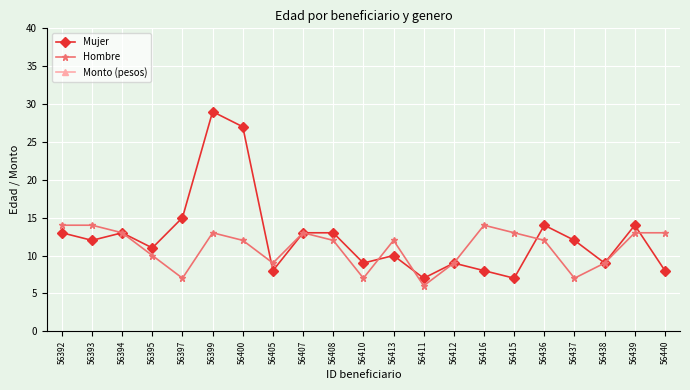

Where is Hombre nearest to the value 10?

56395